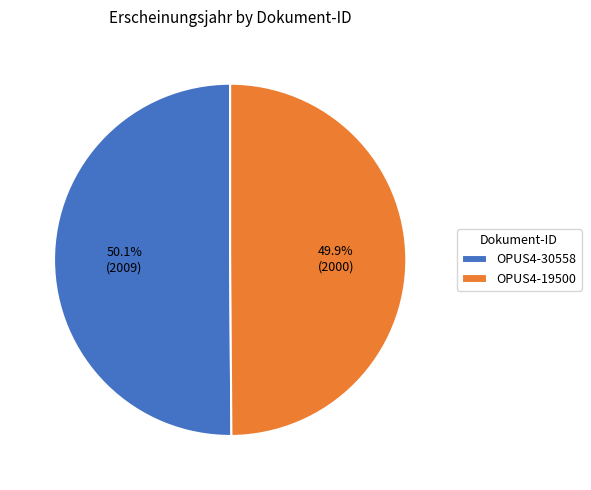

Is it true that OPUS4-19500 is 41% of the pie?

False